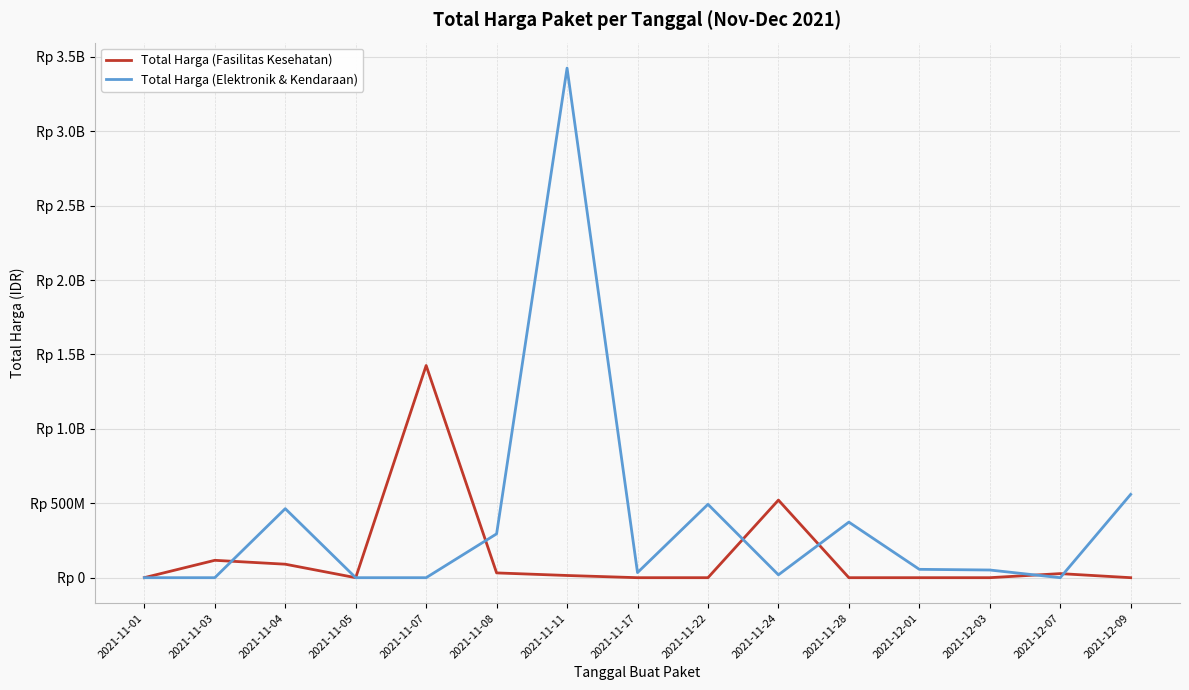

What are all the series names shown in the legend?

Total Harga (Fasilitas Kesehatan), Total Harga (Elektronik & Kendaraan)